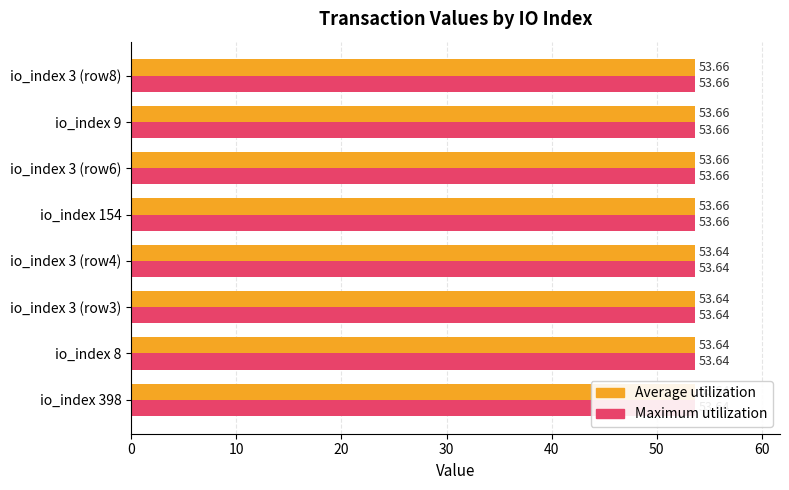

Count the Average utilization values in the range 53 to 54.

8